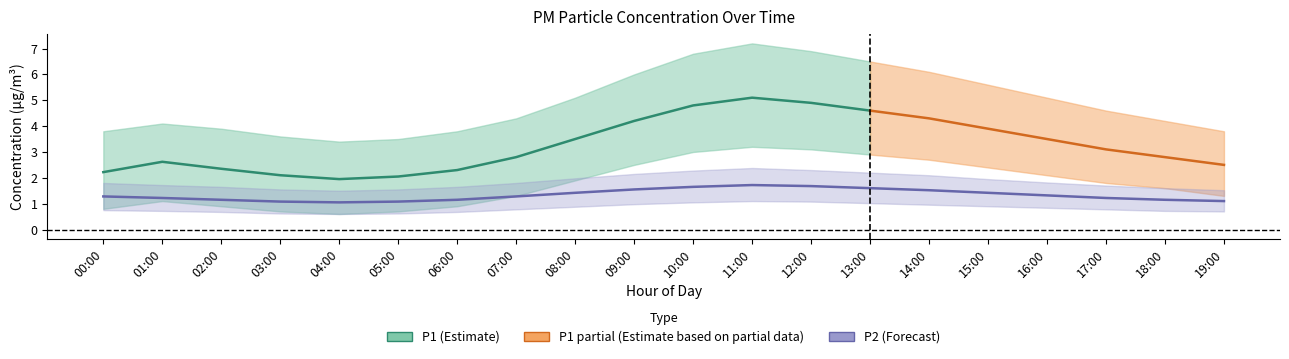

Does the chart have visible grid lines?

No